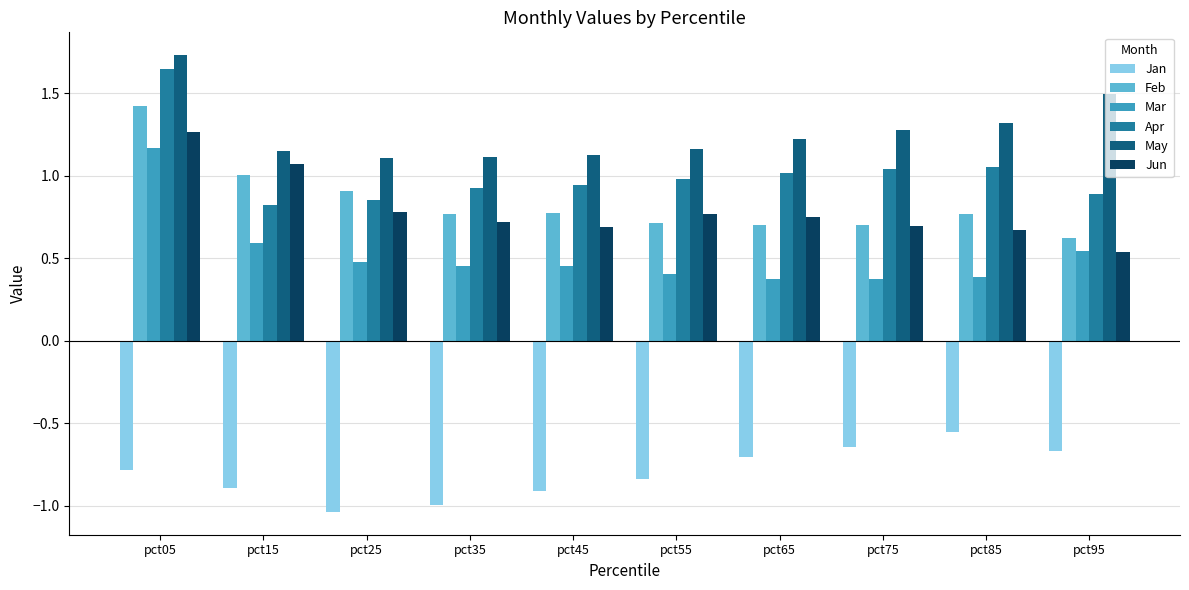

How many bars are there in each group?

6